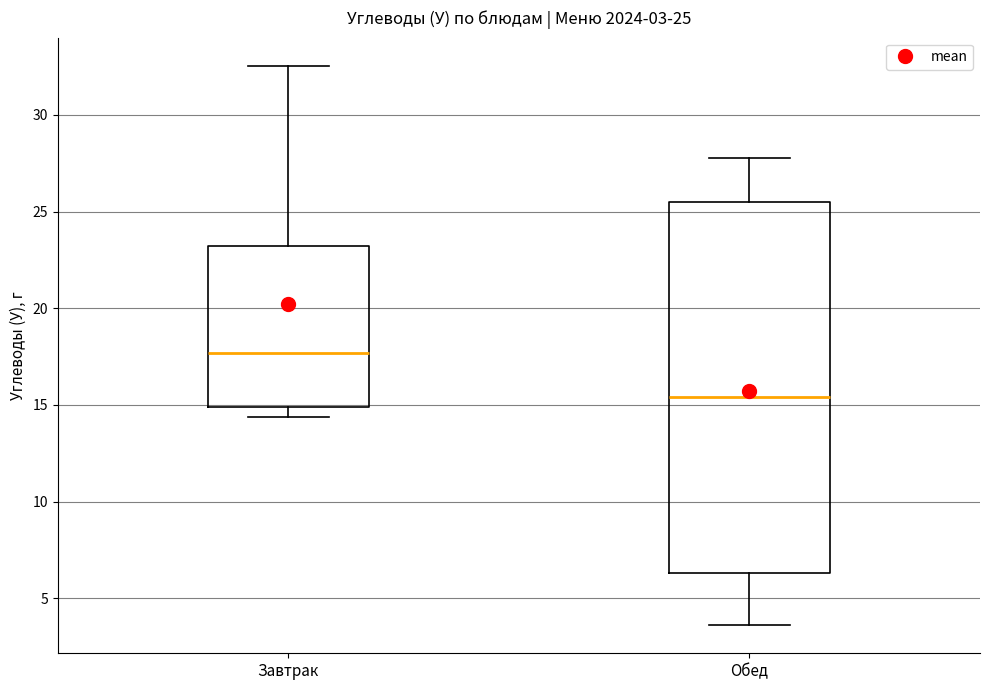

Which box's median line is the lowest?

Обед